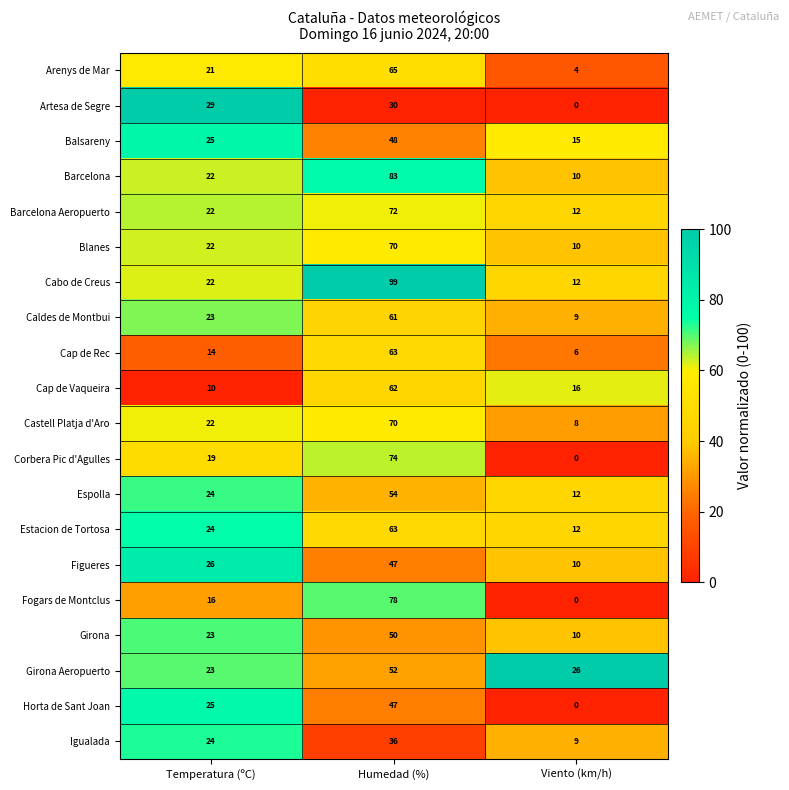

What is the approximate value of Balsareny at Humedad (%), to the nearest 10?

50